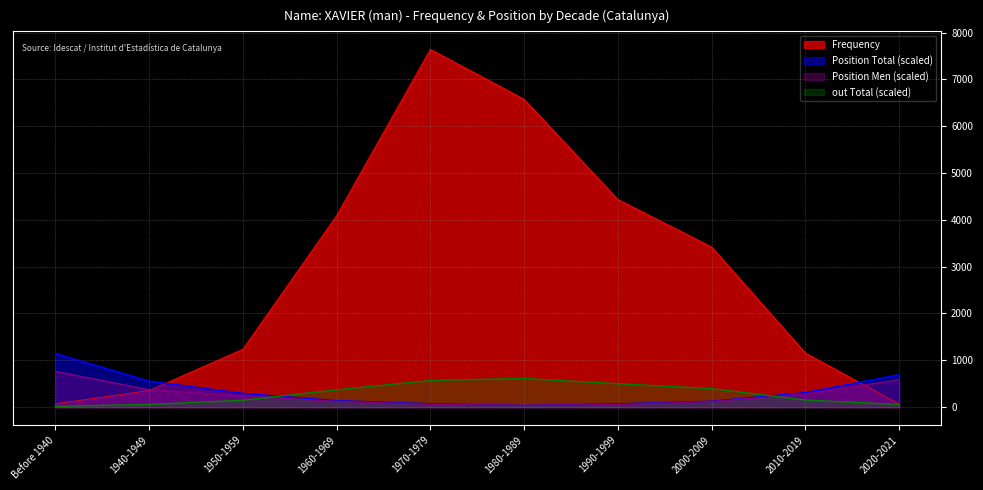

List the labels in order of out Total value, smallest first.

Before 1940, 1940-1949, 2020-2021, 1950-1959, 2010-2019, 1960-1969, 2000-2009, 1990-1999, 1970-1979, 1980-1989